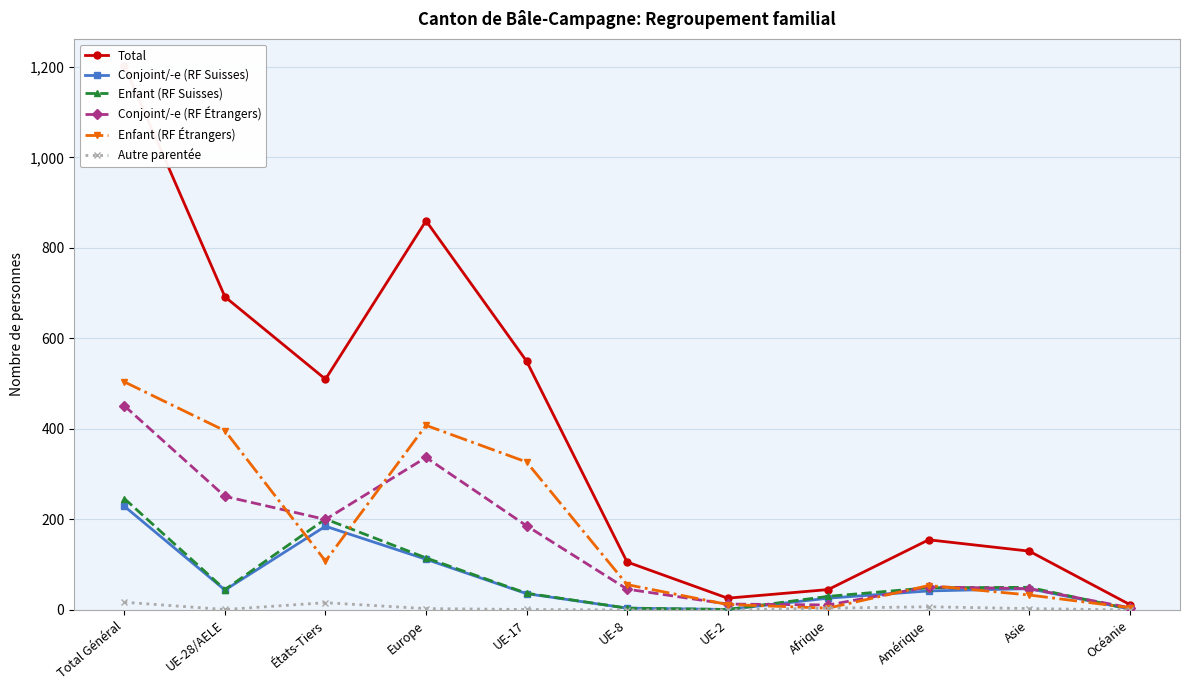

At which category is the sum across all series the highest?

Total Général